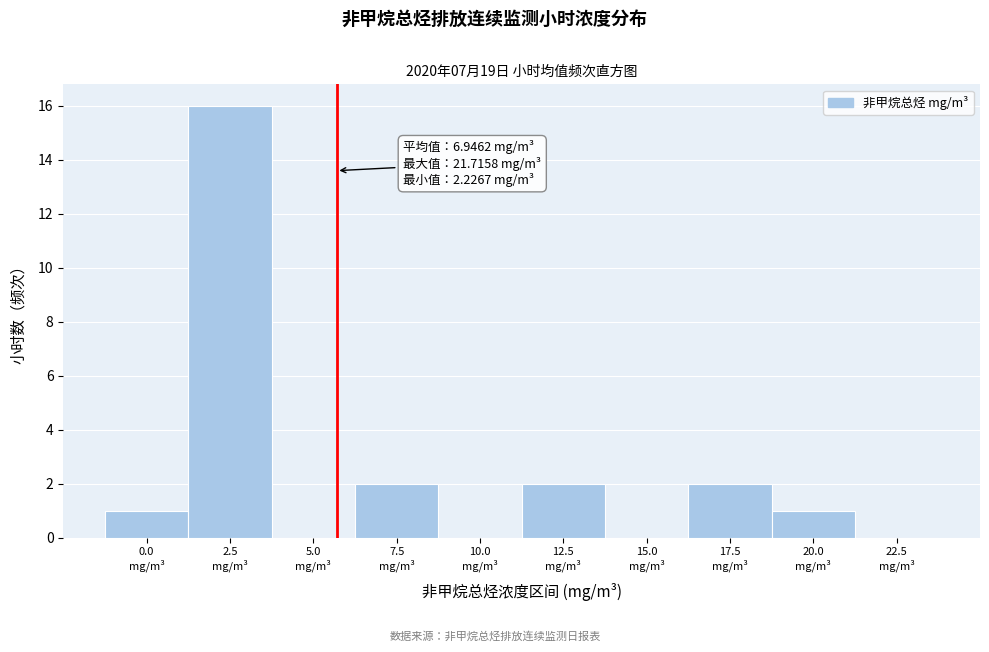

What is the maximum value shown in the chart?

16